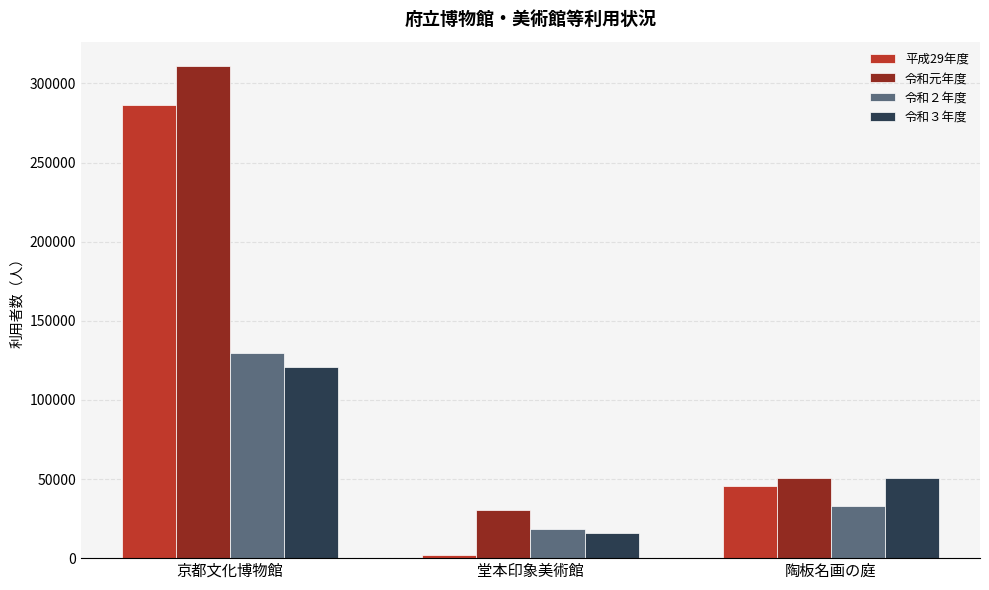

Reading left to right, what are all the values shown in this chart?

平成29年度: 京都文化博物館=286370	堂本印象美術館=2228	陶板名画の庭=45479
令和元年度: 京都文化博物館=310813	堂本印象美術館=30697	陶板名画の庭=50708
令和２年度: 京都文化博物館=129425	堂本印象美術館=18216	陶板名画の庭=32887
令和３年度: 京都文化博物館=120554	堂本印象美術館=15857	陶板名画の庭=50788